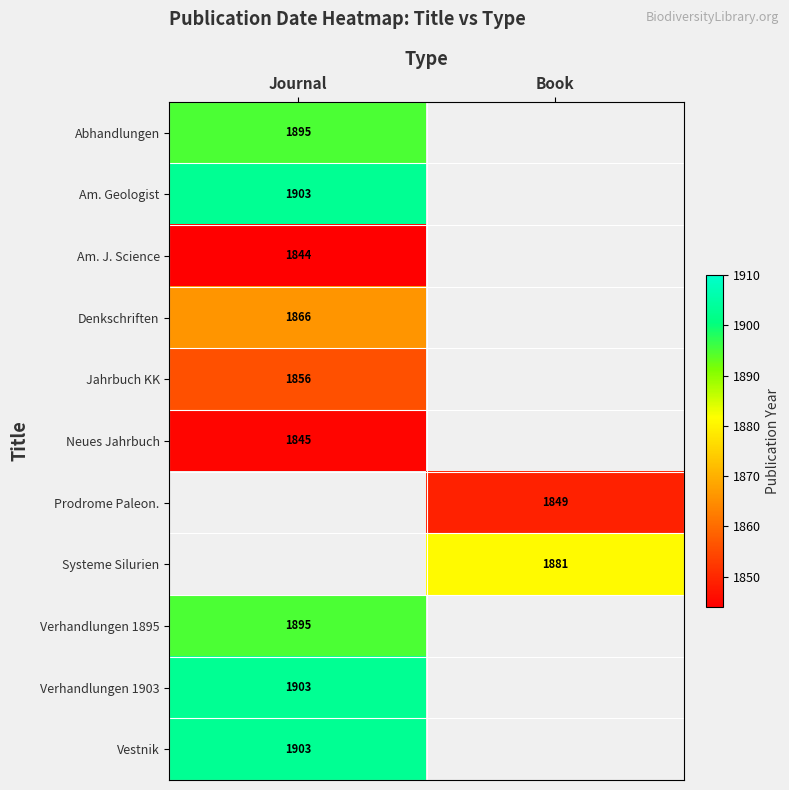

Is the value of Systeme Silurien at Book greater than the value of Neues Jahrbuch at Journal?

Yes